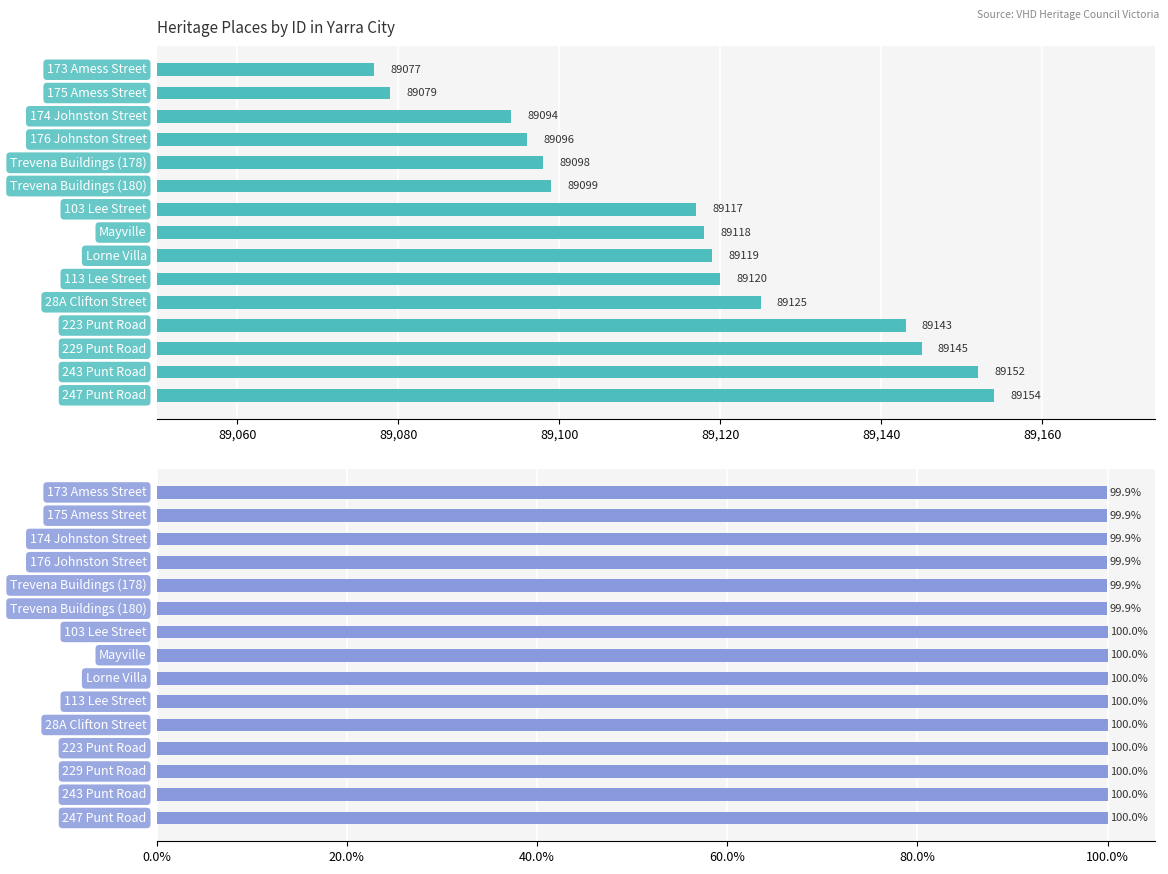

Which series has the widest spread of values?

ID